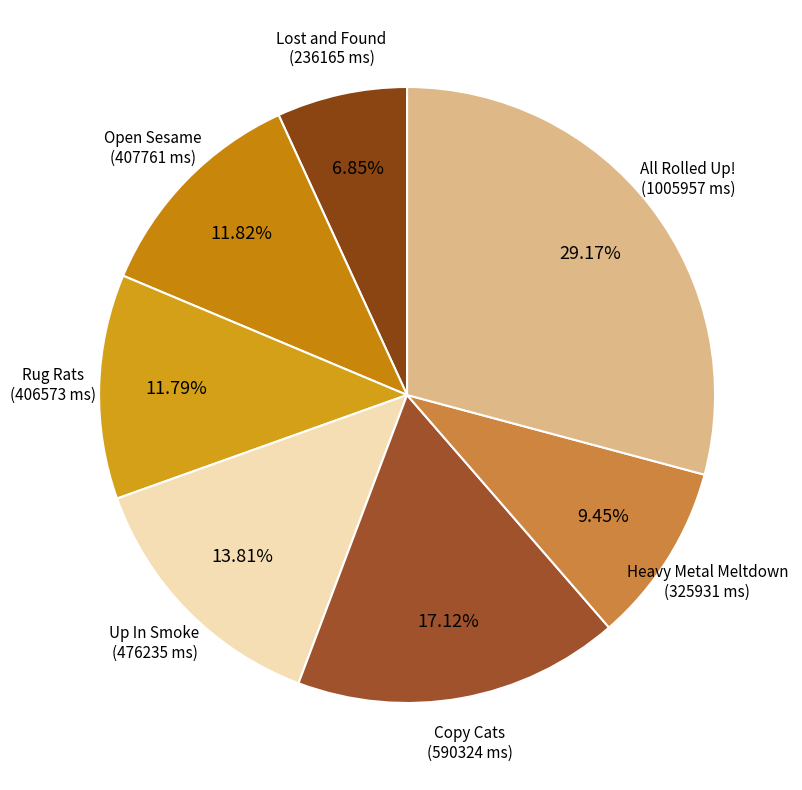

Count the number of slices in the pie.

7